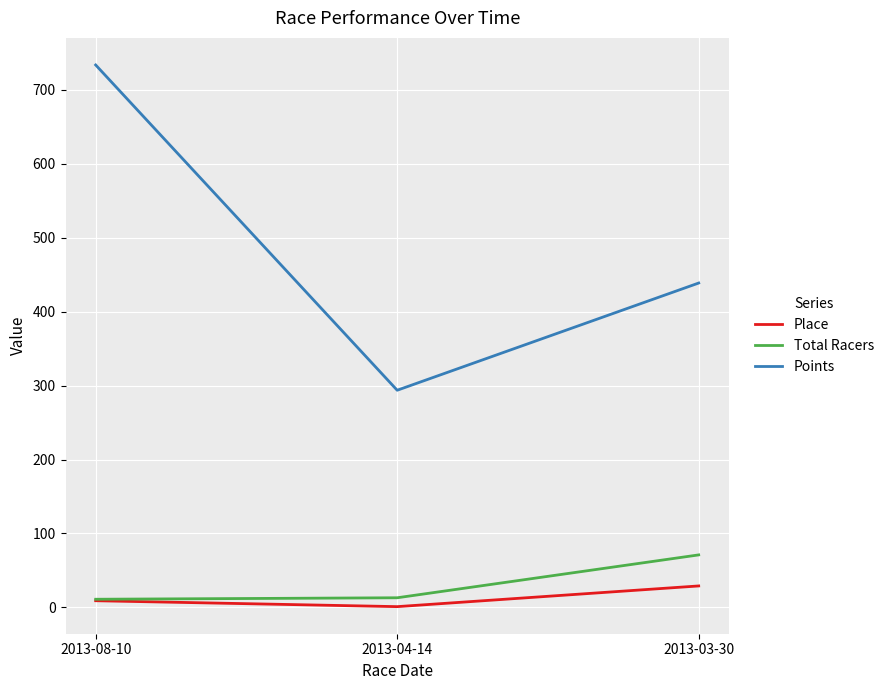

At which label does Place reach its peak?

2013-03-30